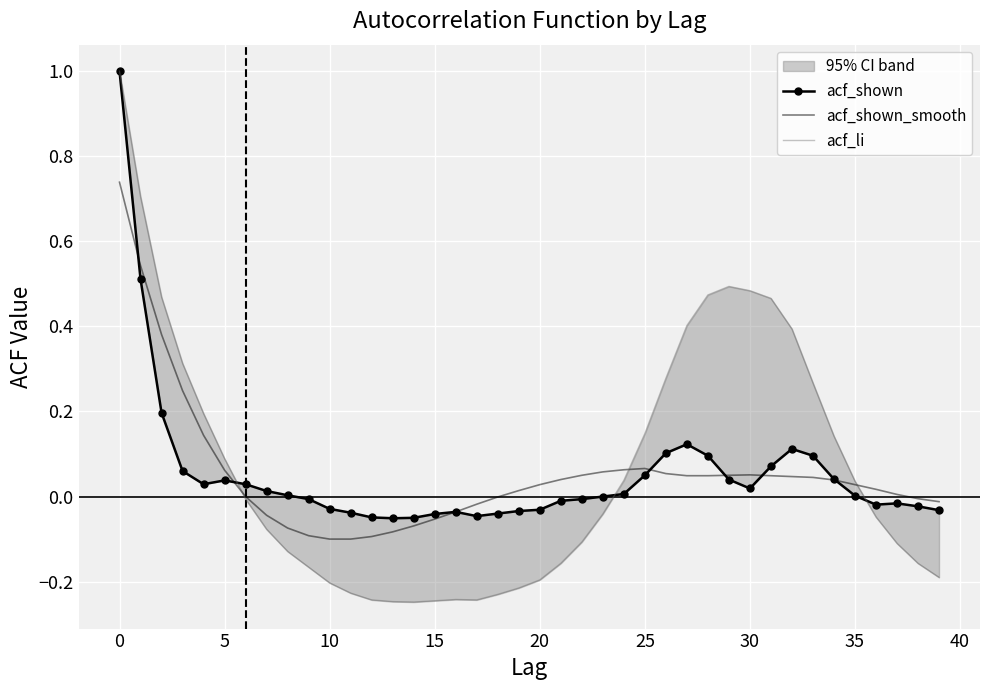

Is it true that acf_shown equals 0.1 at 25?

True